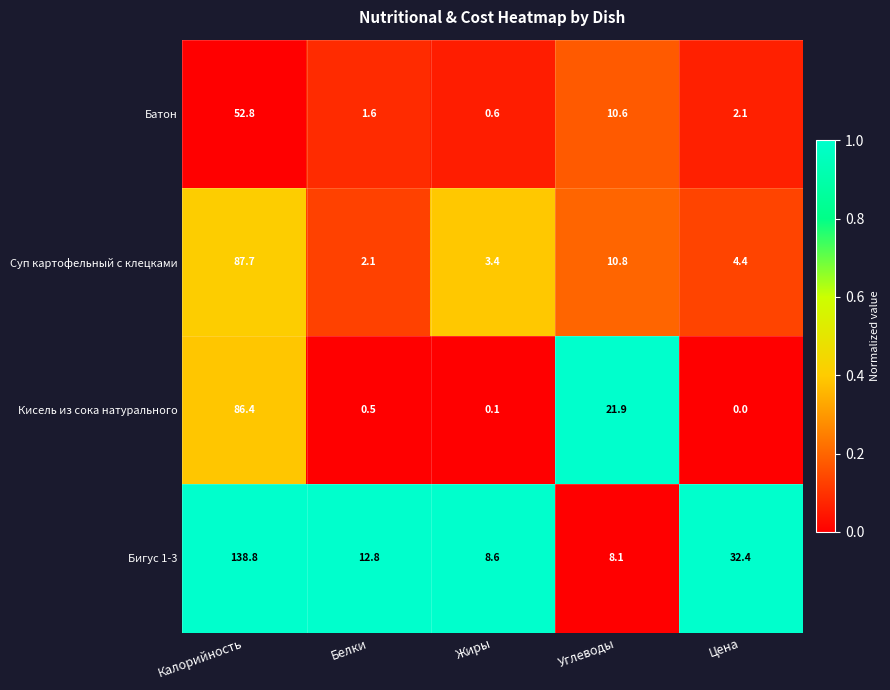

What is the maximum value shown in the chart?

138.8